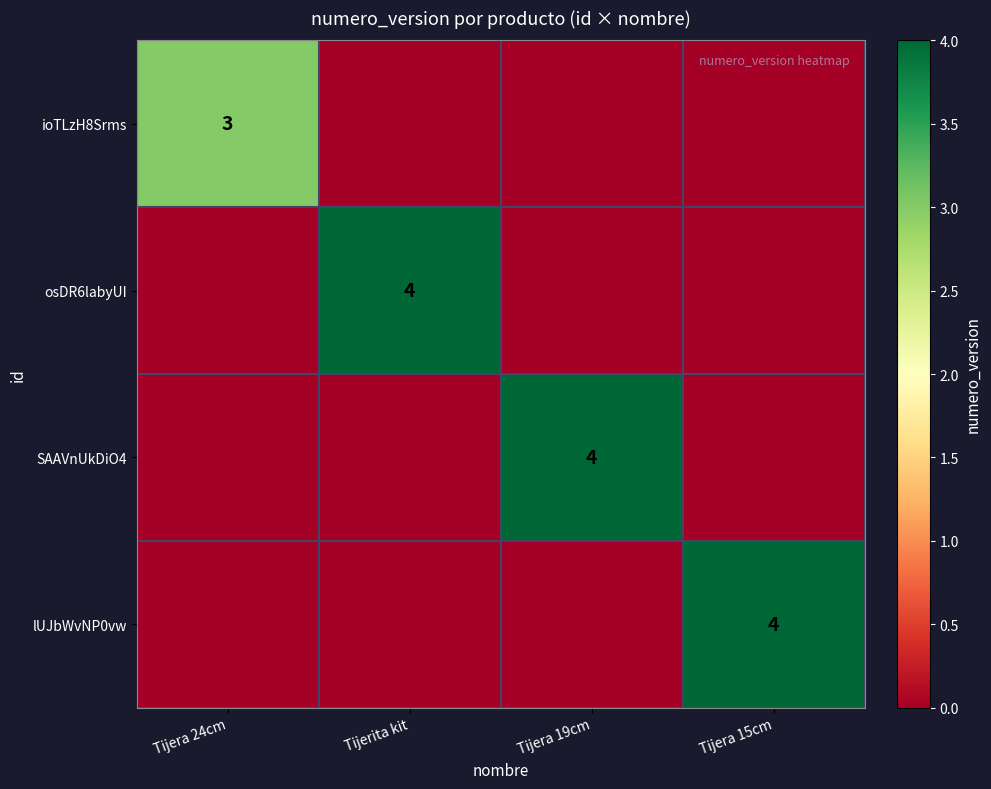

Between Tijera 24cm and Tijera 15cm, which is larger?

Tijera 24cm